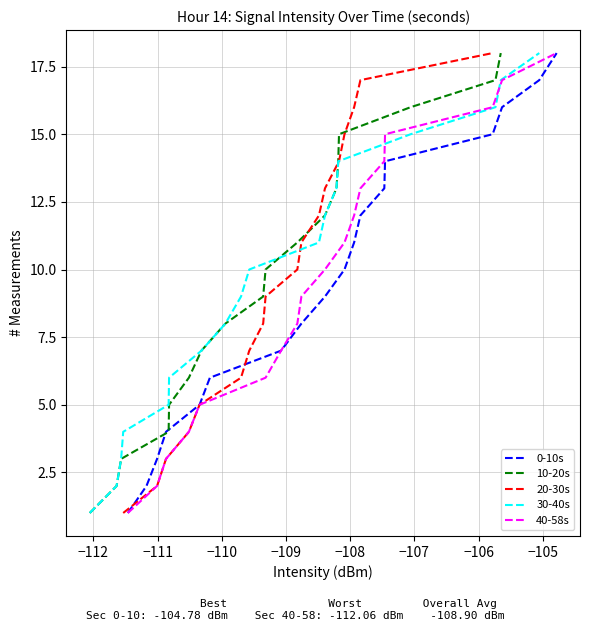

Read the 40-58s value at −109, to the nearest 5.

5